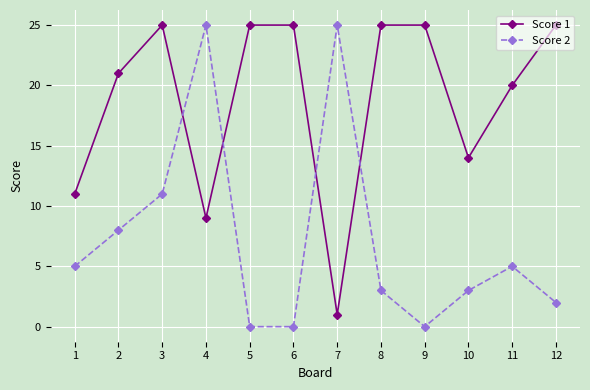

The Score 2 series shows 25 at 7. True or false?

True